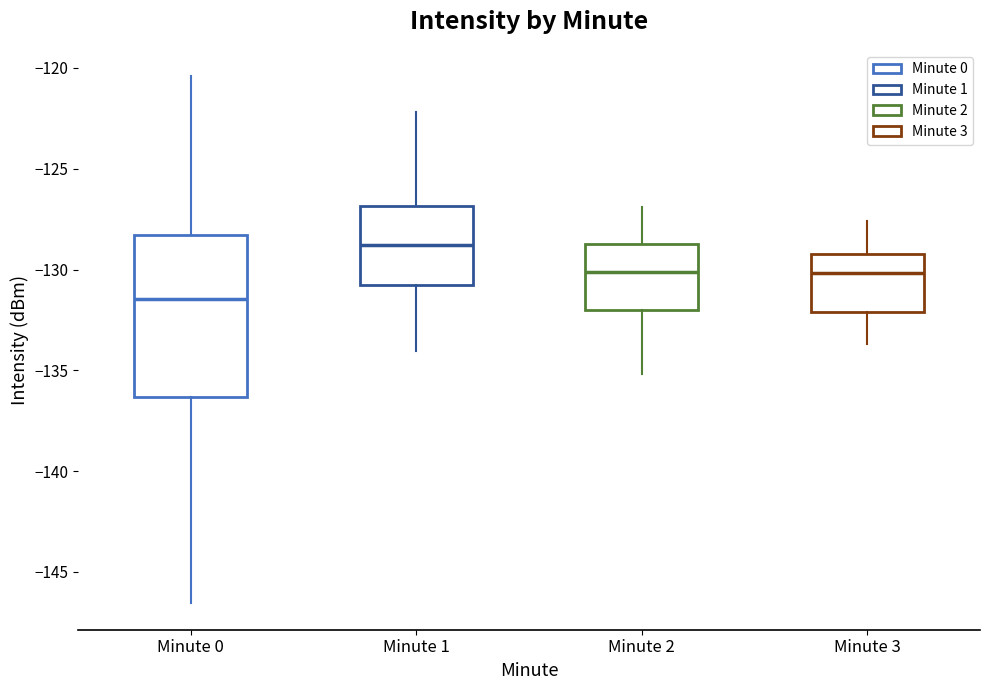

Which box has the highest median line?

Minute 1